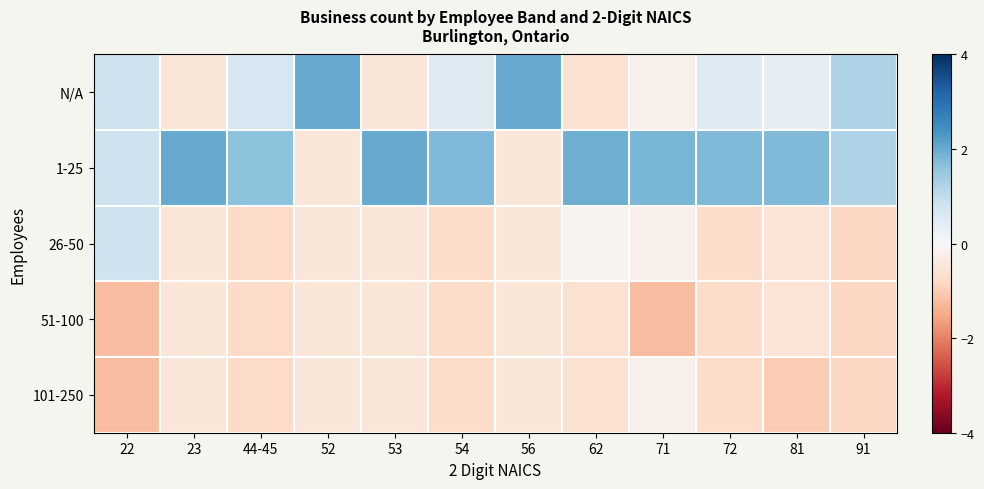

At which category does the chart reach its minimum across all series?

71